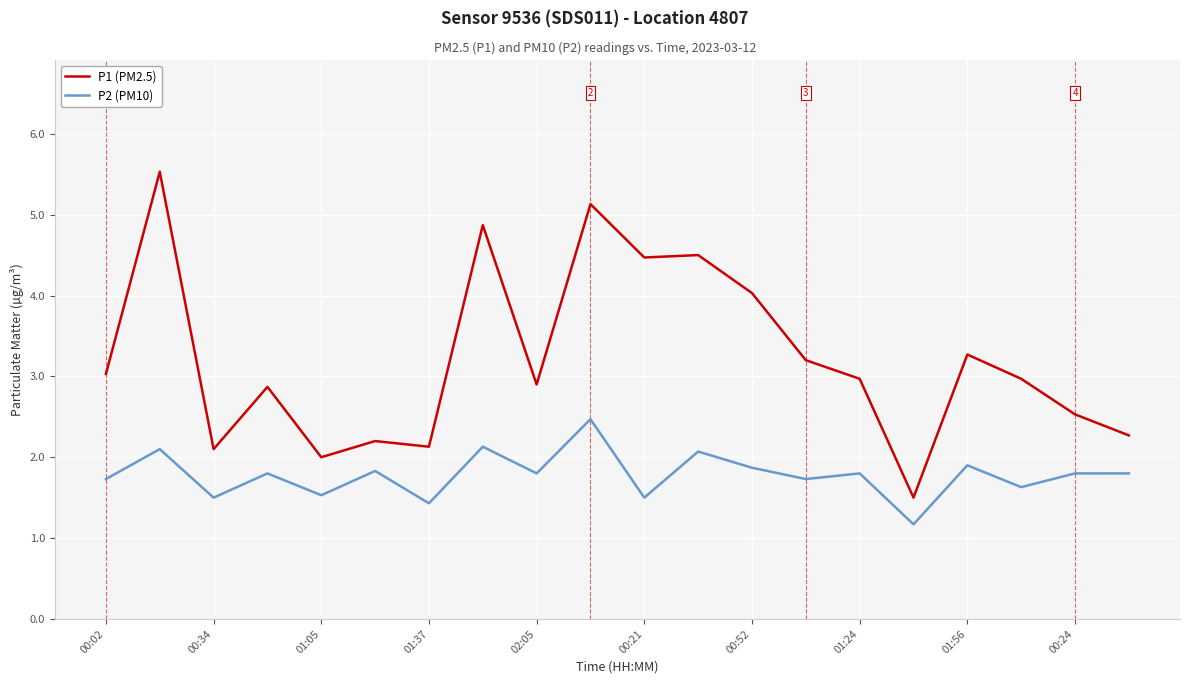

True or false: P1 (PM2.5) and P2 (PM10) intersect in this chart.

False